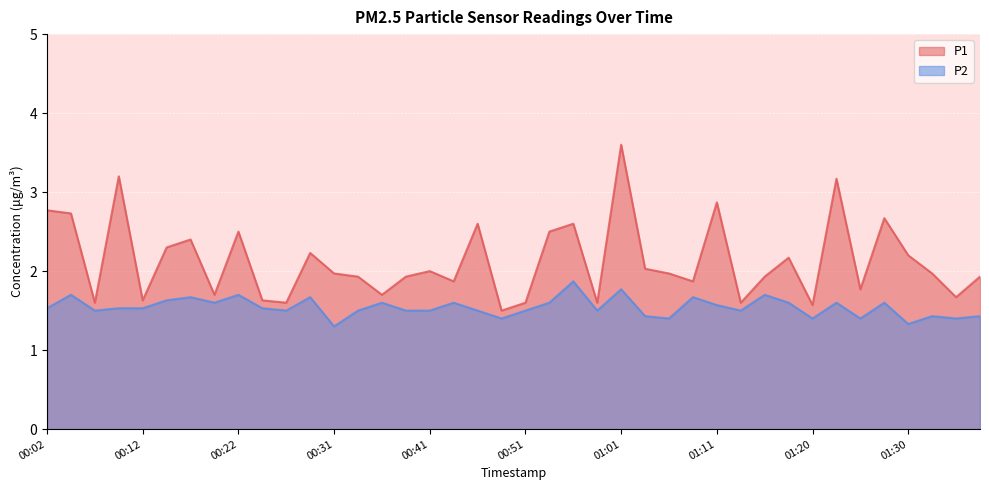

How many lines are shown in the chart?

2